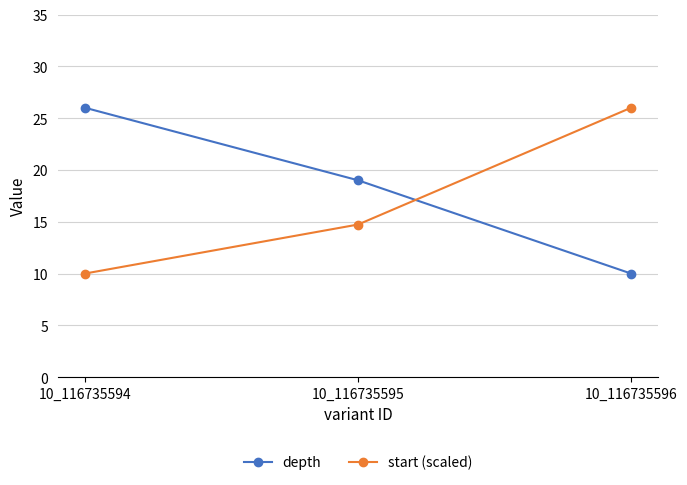

Rank the series at 10_116735595 from lowest to highest value.

start (scaled), depth